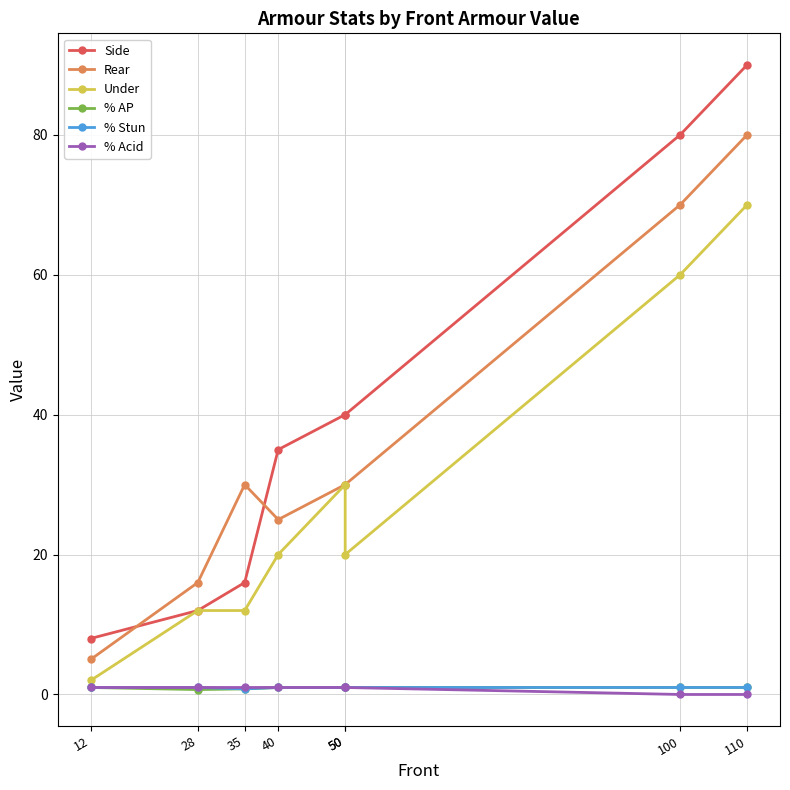

At which category does % Stun reach its first local valley?

35